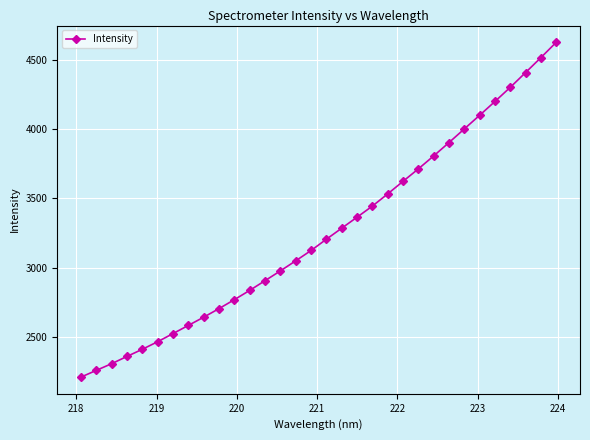

What is the difference between the second highest and minimum values?

2303.1